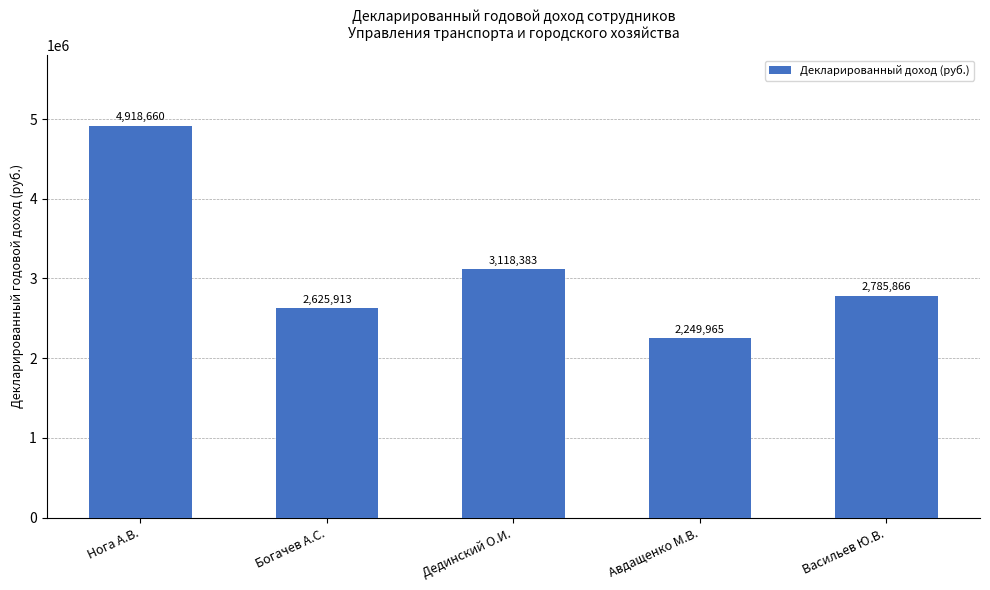

How many series are shown in this chart?

1